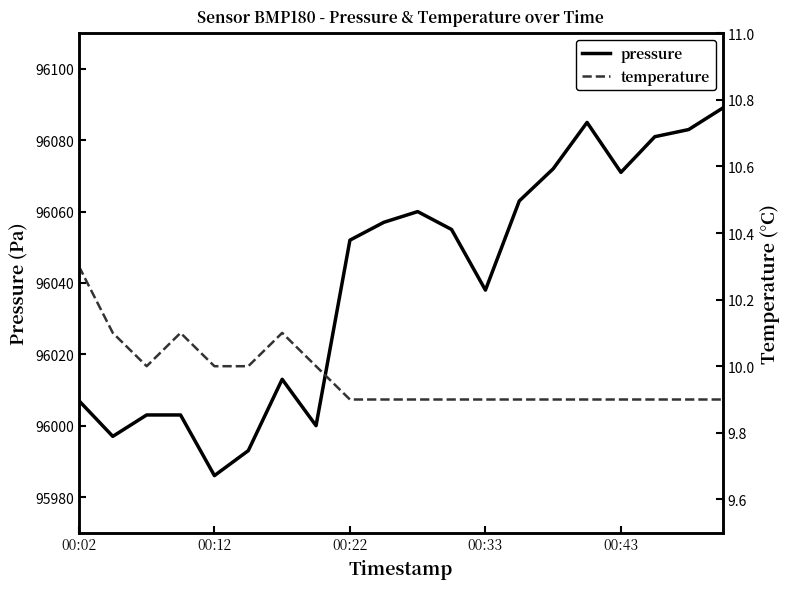

True or false: pressure has a value of 168658.5 at 00:43.

False